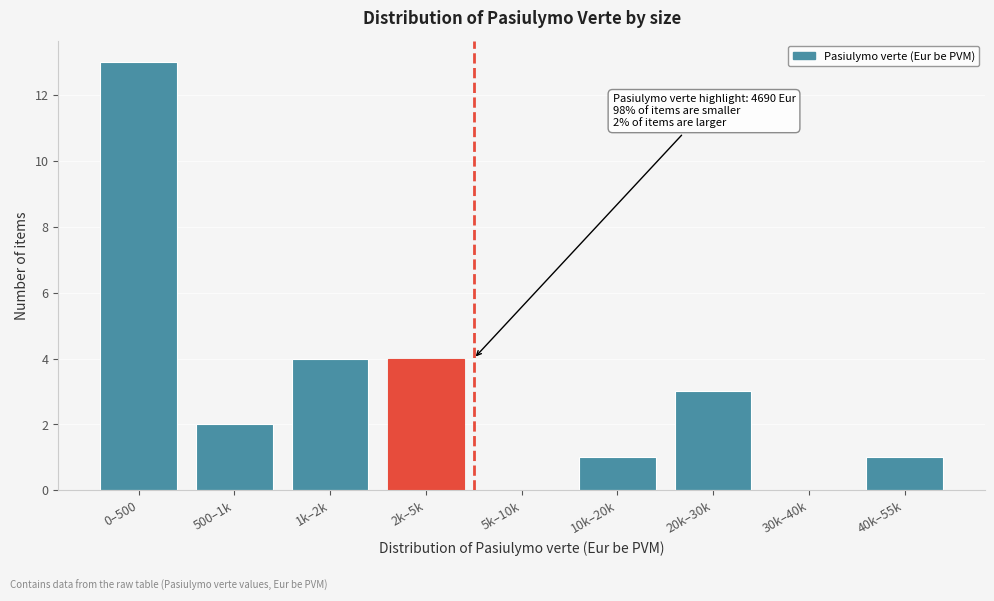

Reading left to right, what are all the values shown in this chart?

0–500=13	500–1k=2	1k–2k=4	2k–5k=4	5k–10k=0	10k–20k=1	20k–30k=3	30k–40k=0	40k–55k=1